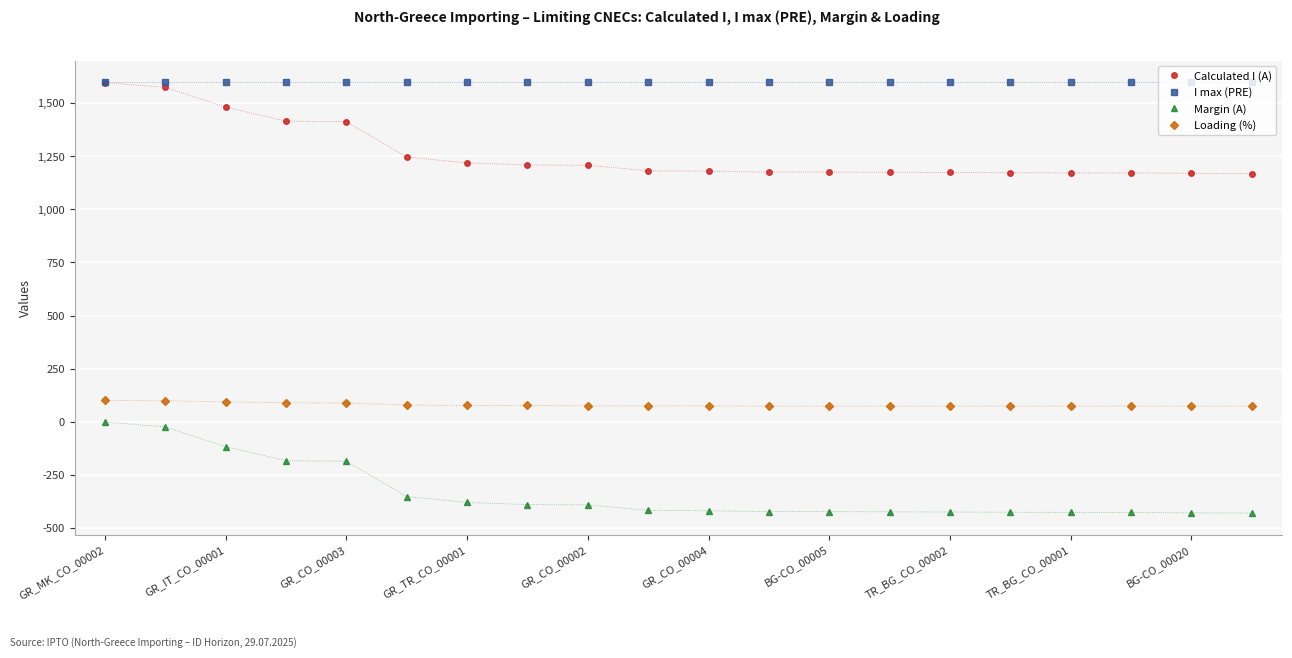

Does the chart have visible grid lines?

Yes